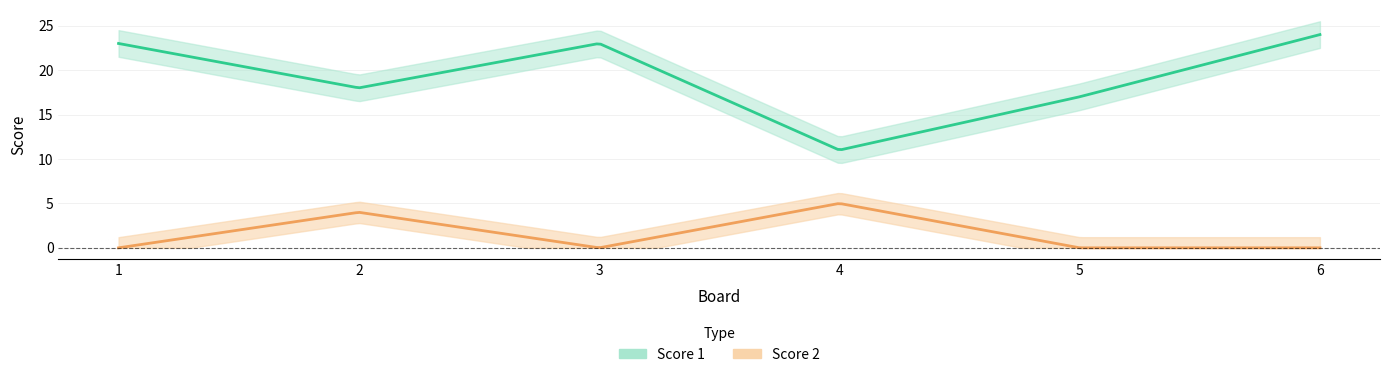

Is the value of Score 1 at 6 greater than the value of Score 2 at 6?

Yes